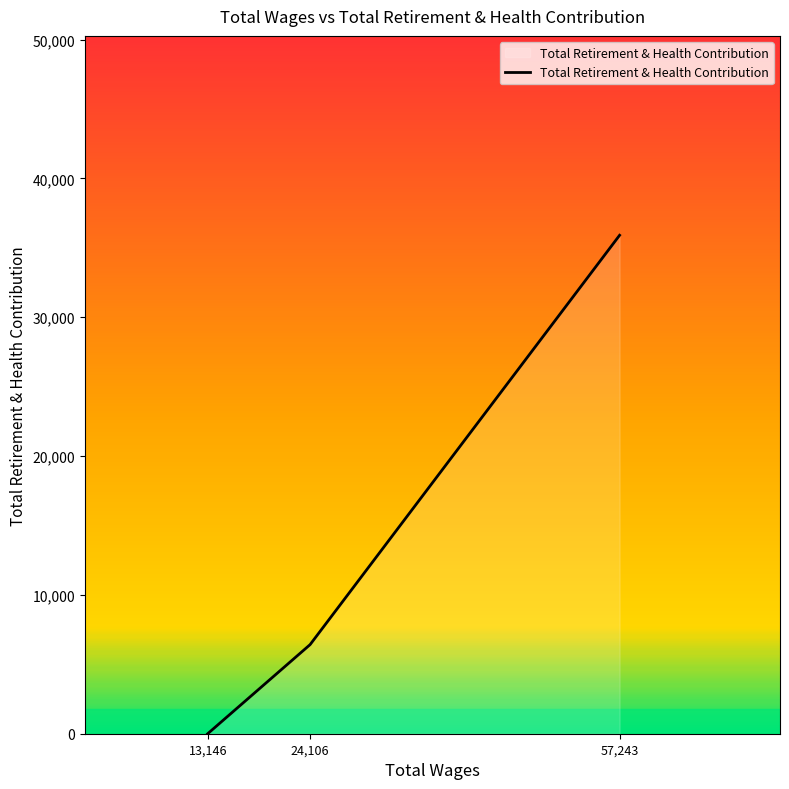

How many positive values are there?

2